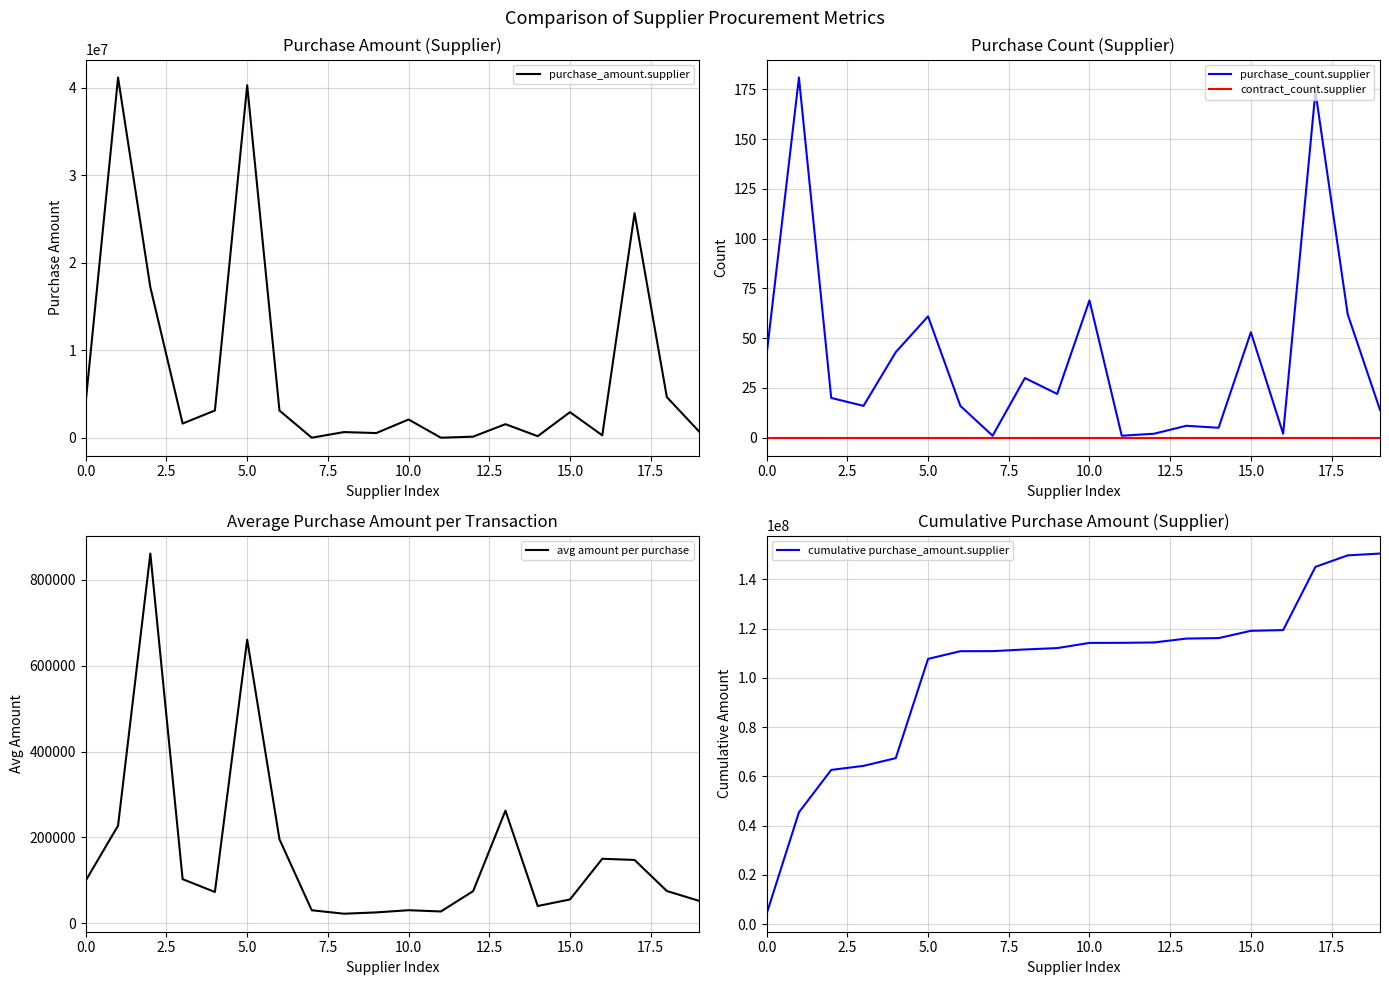

True or false: purchase_count.supplier and purchase_amount.supplier intersect in this chart.

False